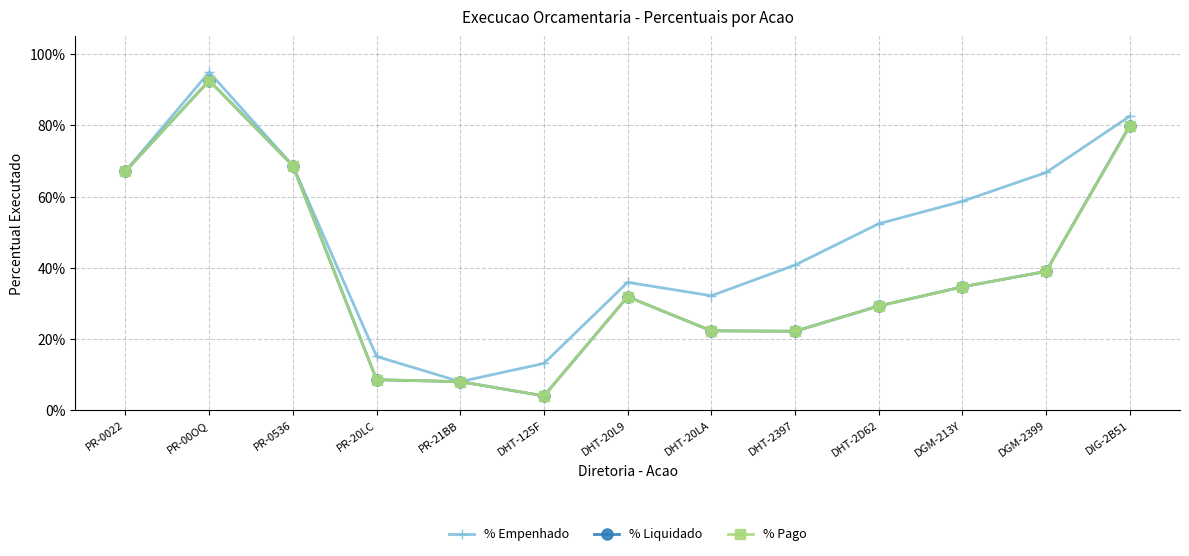

How many interior local peaks does the % Liquidado series have?

2